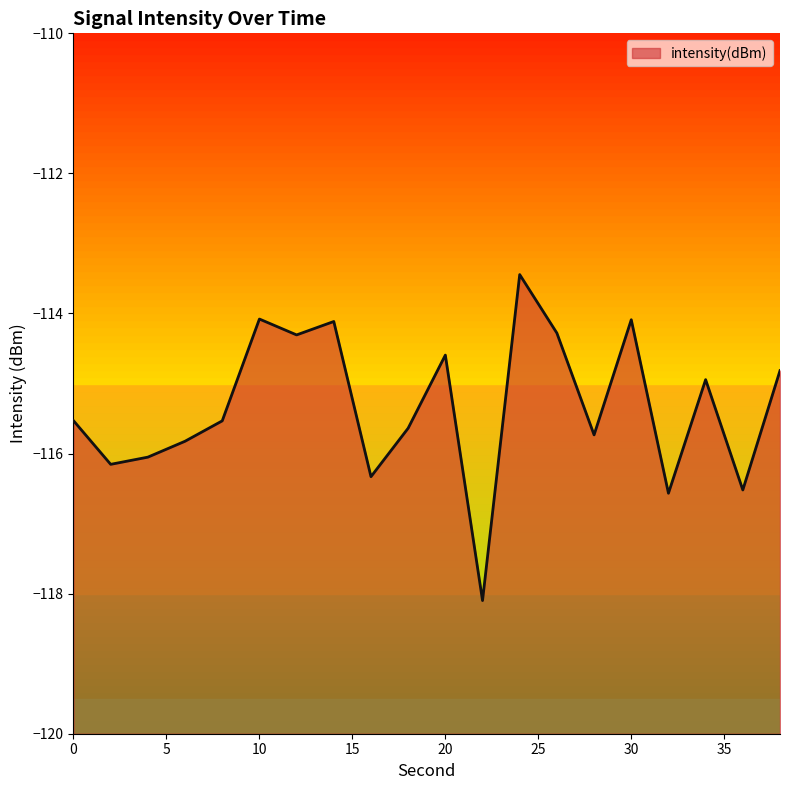

Reading left to right, list all the values displayed in this chart.

-115.5	-116.2	-116.1	-115.8	-115.5	-114.1	-114.3	-114.1	-116.3	-115.6	-114.6	-118.1	-113.4	-114.3	-115.7	-114.1	-116.6	-114.9	-116.5	-114.8